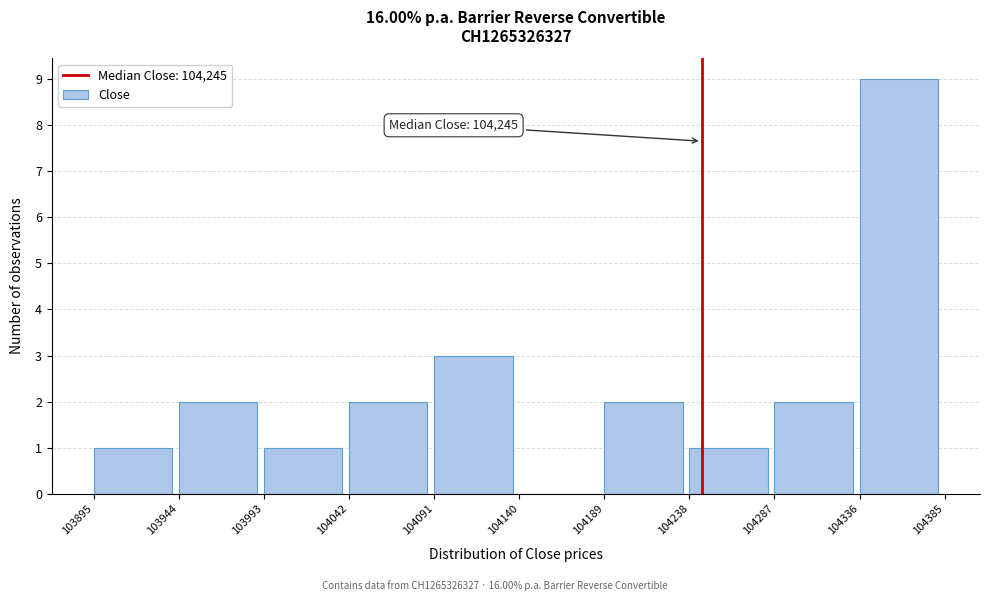

Which range on the x-axis has the tallest bar?

104336 to 104385